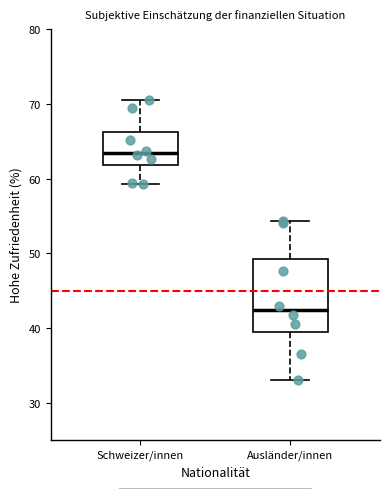

Which box's median line is the highest?

Schweizer/innen